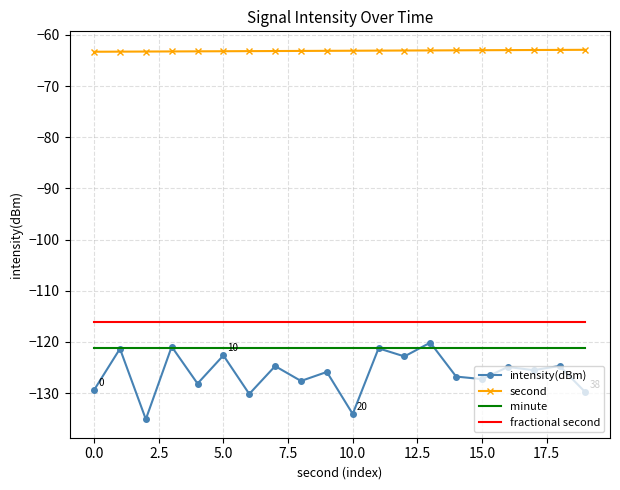

Which series has the largest range (max minus min)?

intensity(dBm)